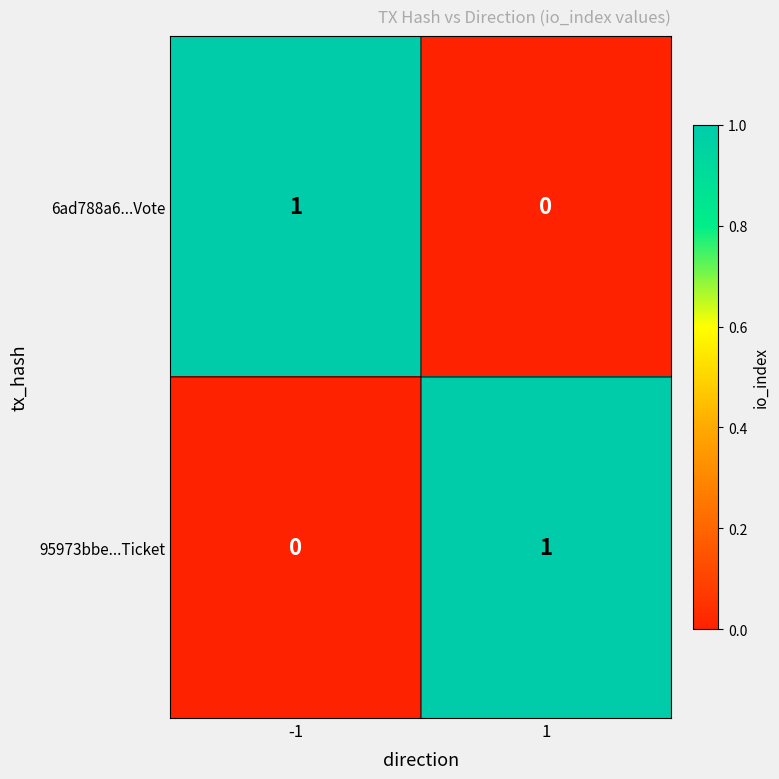

The value of 95973bbe...Ticket at 1 is 1. True or false?

True